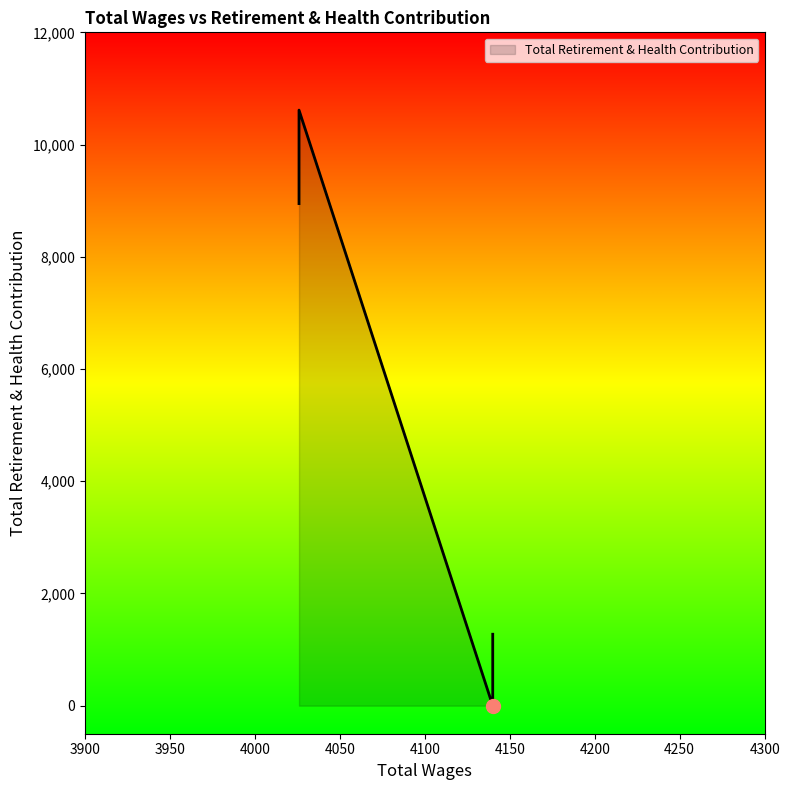

Approximately how many times larger is the value at 4026.0 compared to 4140.0?

19.4